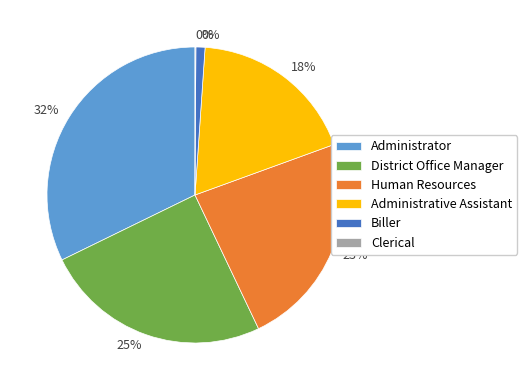

To the nearest percent, what is the difference between the largest and smallest slice percentages?

32%